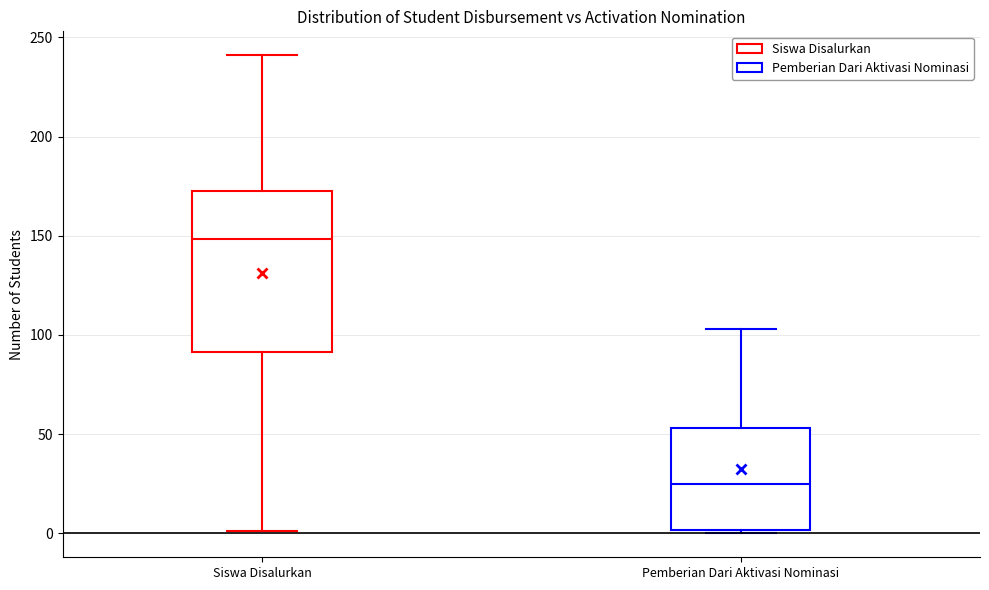

Reading left to right, read every box against the y-axis: the position of its median line, the range the box covers, and the ends of its whiskers. The values are not printed on the chart, so give them approximately, as read against the axis.

Siswa Disalurkan: median 150, box 90 to 175, whiskers 0 to 240
Pemberian Dari Aktivasi Nominasi: median 25, box 0 to 55, whiskers 0 (just below the box's lower edge) to 105